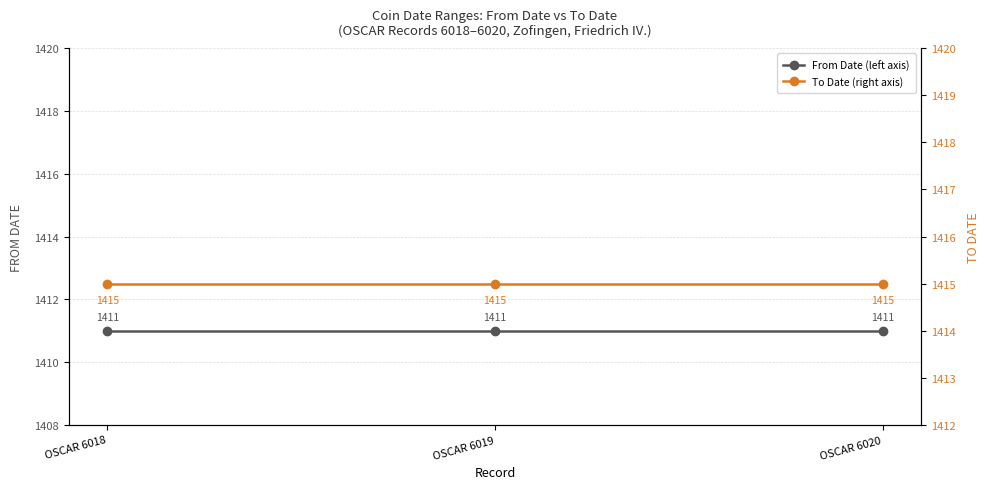

What is the highest value of the From Date (left axis) series?

1411